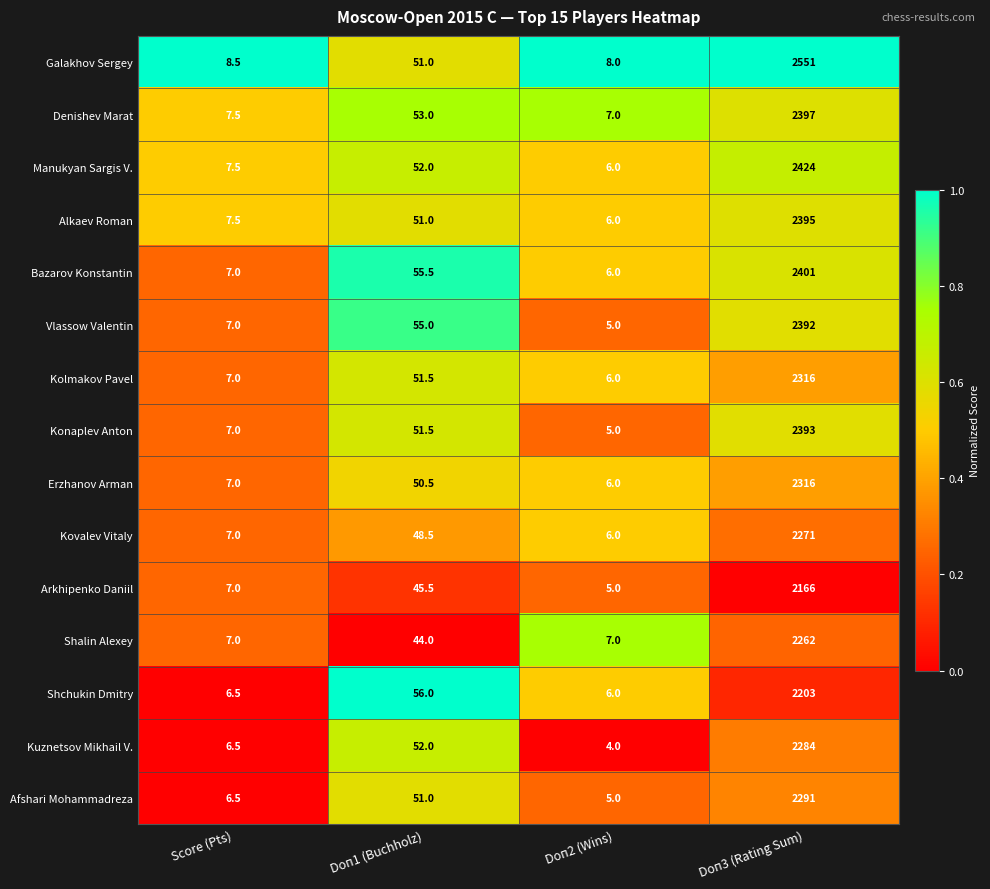

What is the maximum value for Denishev Marat?

2397.0